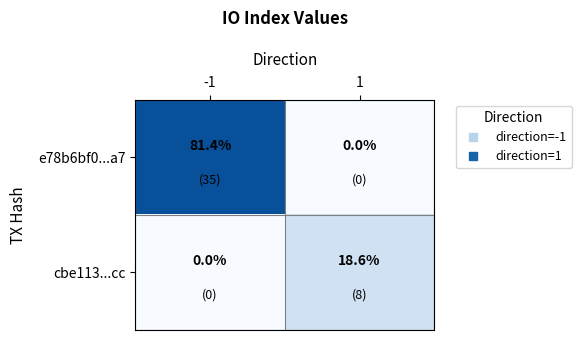

Reading left to right, what are all the values shown in this chart?

e78b6bf0...a7: 81.4	0.0
cbe113...cc: 0.0	18.6